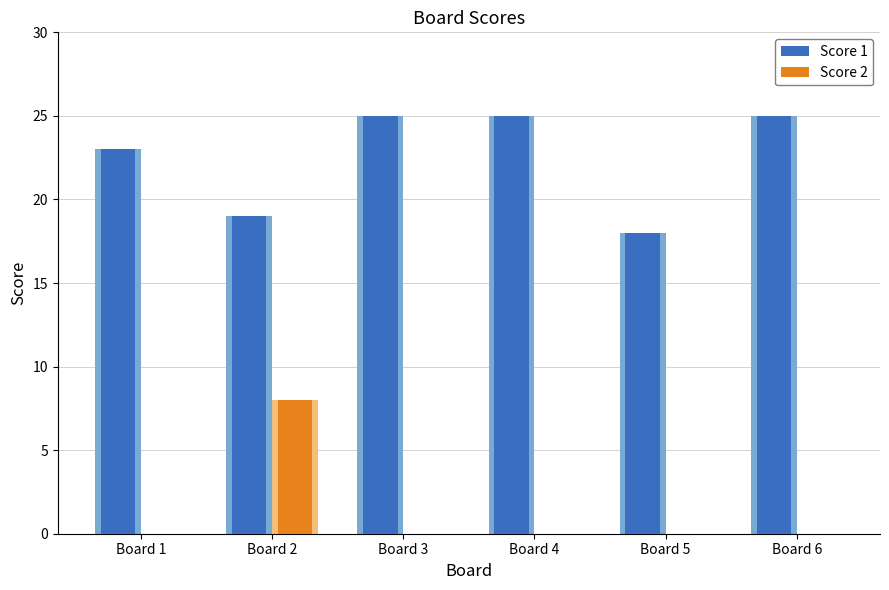

How many bars are there in each group?

2